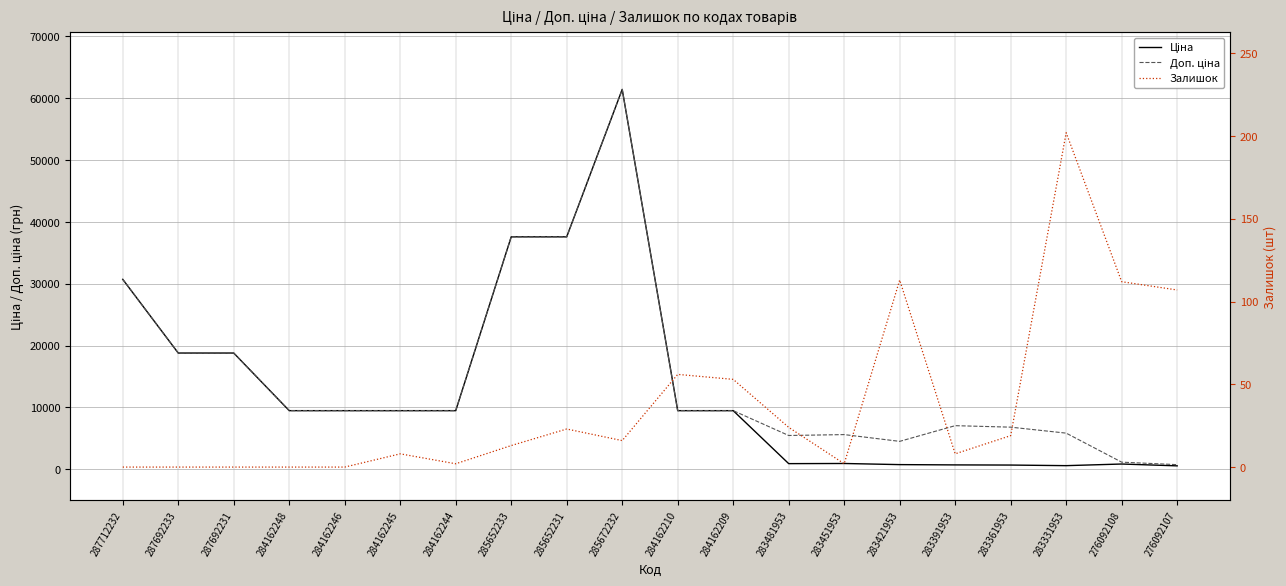

Read the Ціна value at 283391953.

705.1